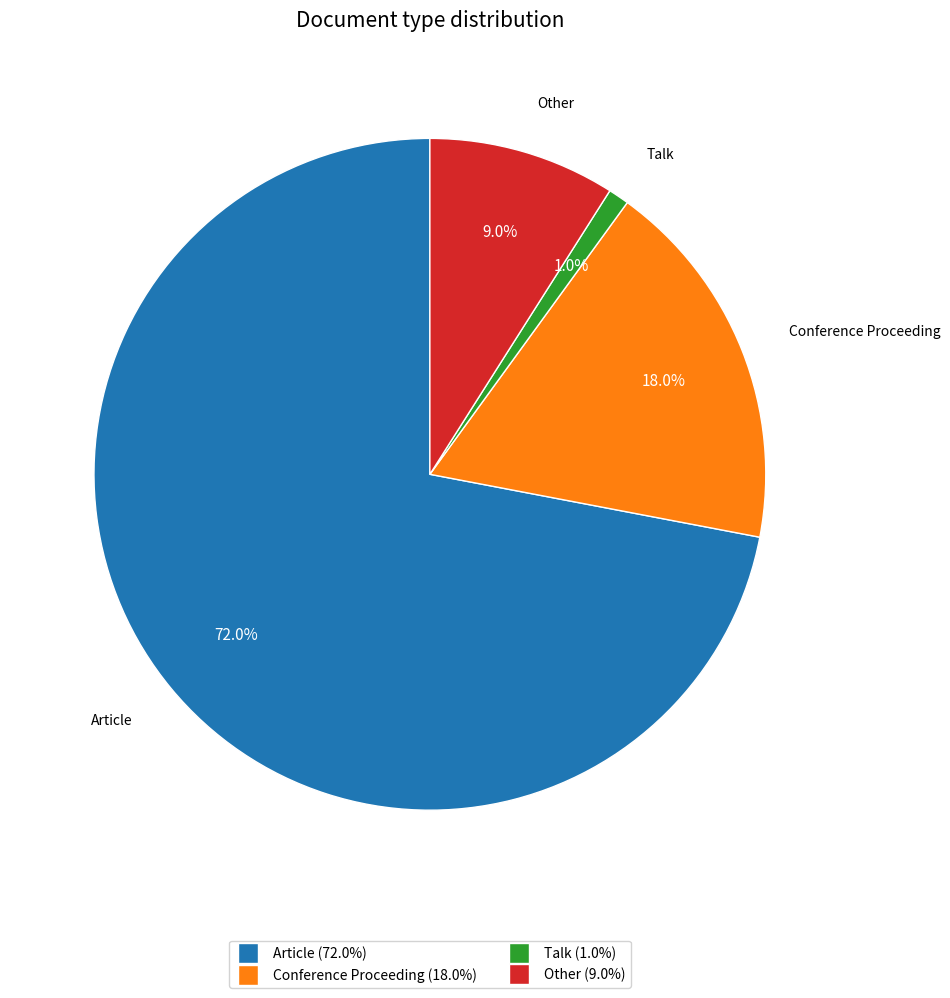

Is it true that Talk is 9% of the pie?

False